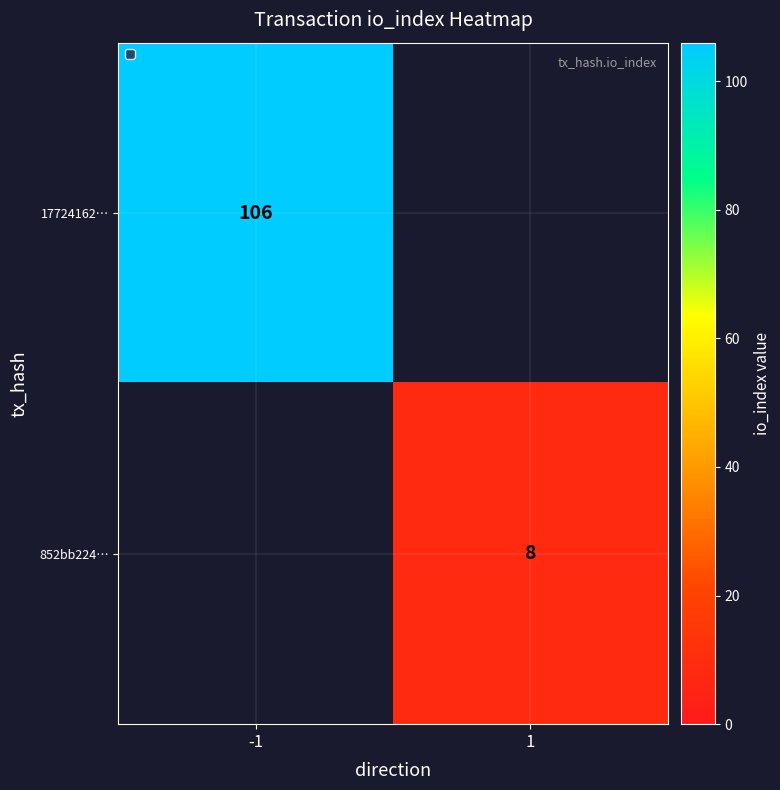

True or false: 852bb224… has a value of 8 at 1.

True